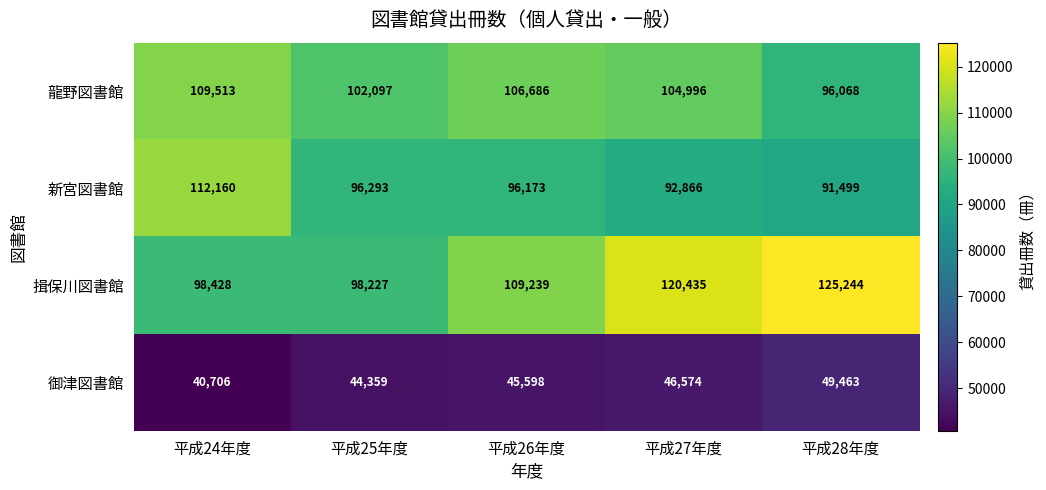

At how many categories does at least one series exceed 99334?

5